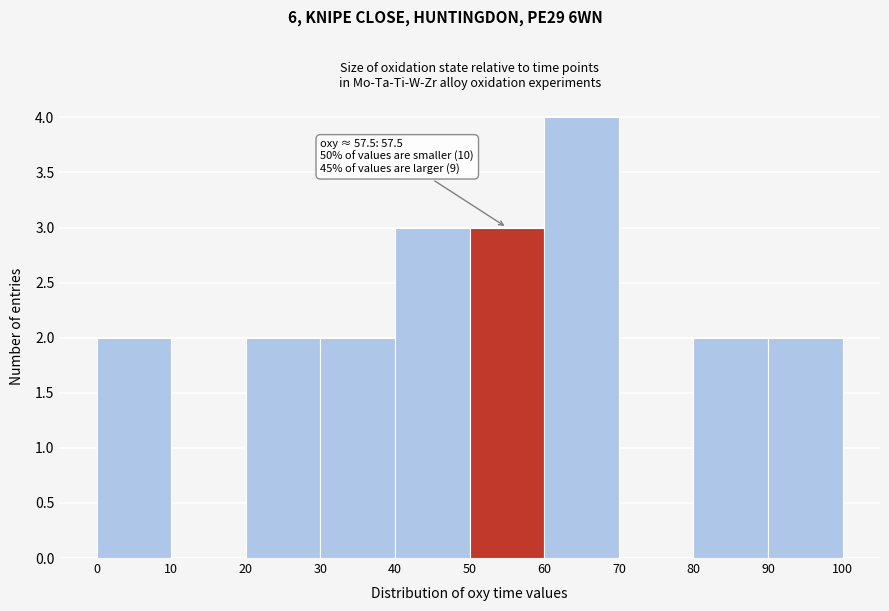

Which range on the x-axis has the tallest bar?

60 to 70